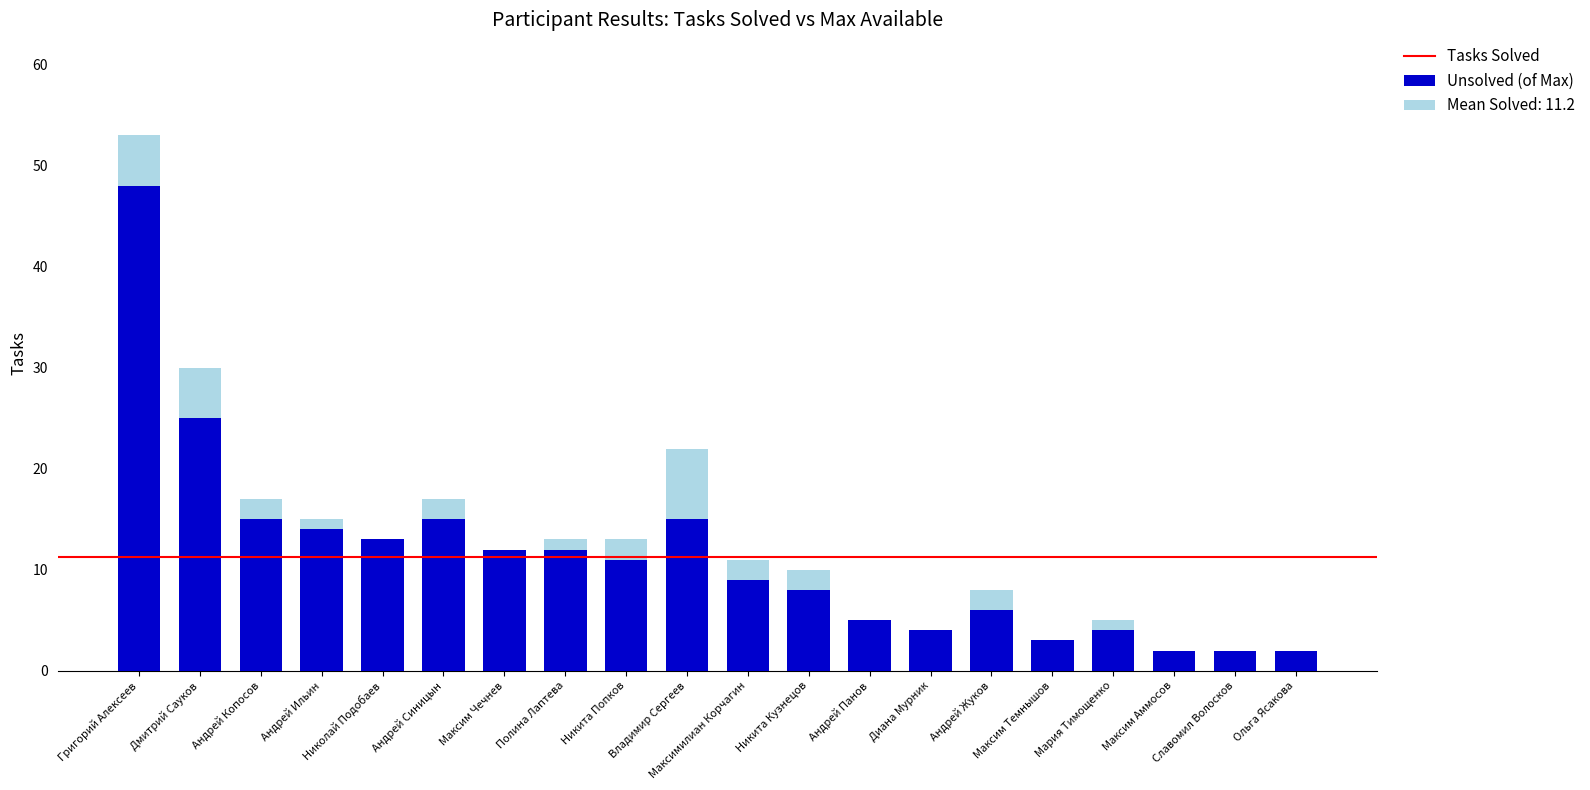

Is it true that Tasks Solved equals 5 at Андрей Панов?

True